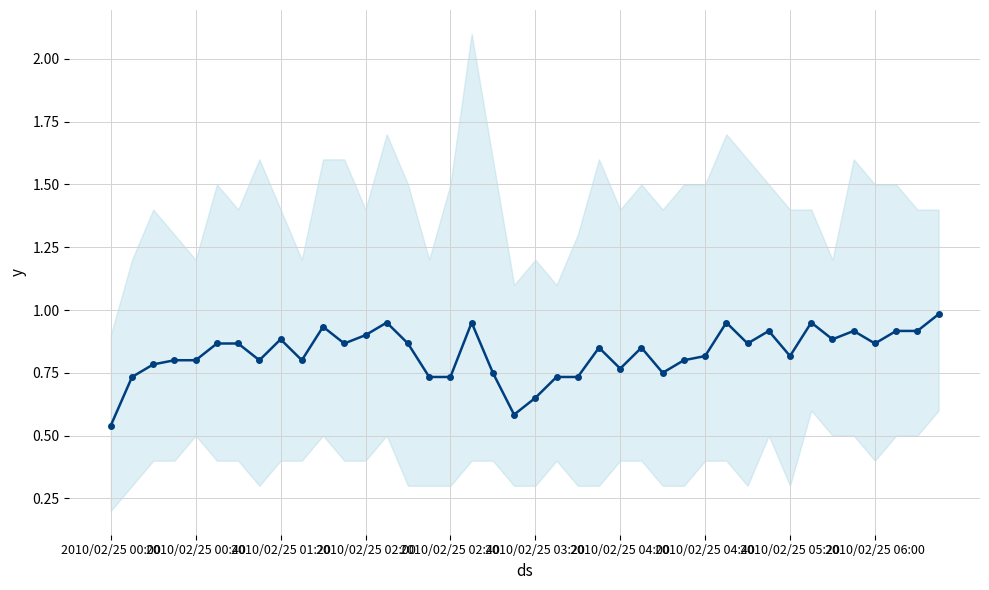

Is it true that the value at 2010/02/25 05:20 is 0.8?

True